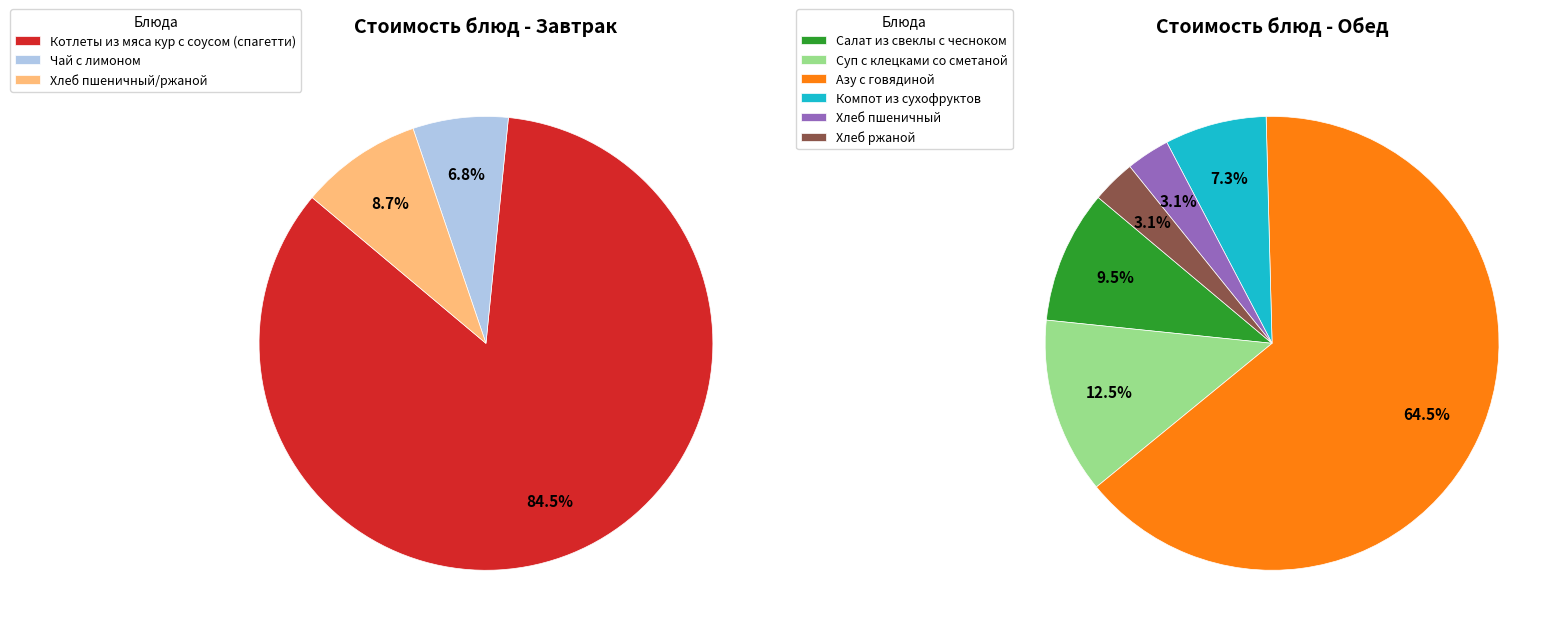

Combined, do Котлеты из мяса кур с соусом (спагетти) and Компот из сухофруктов account for over 50%?

No